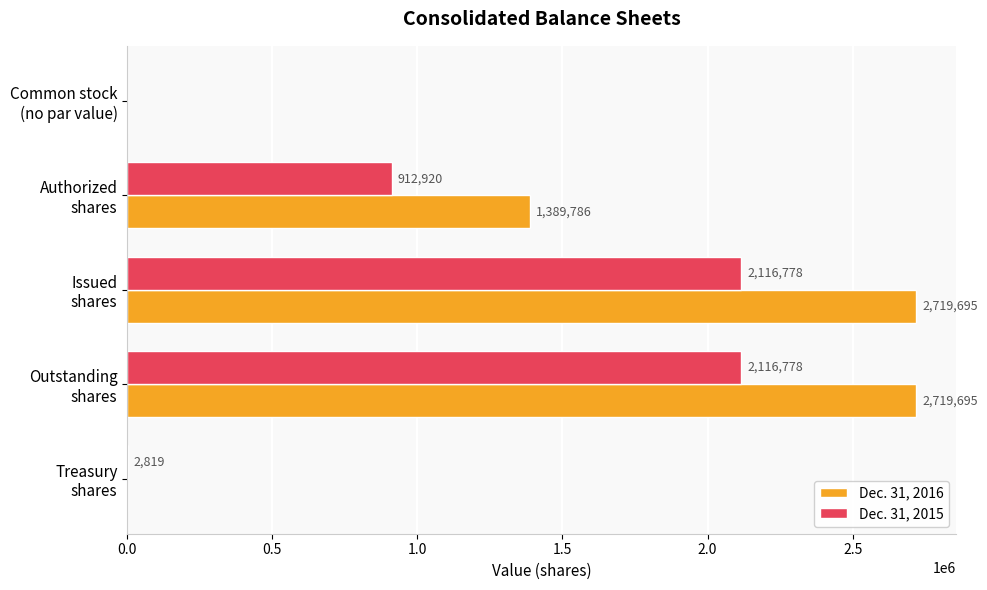

What is the greatest value displayed?

2719695